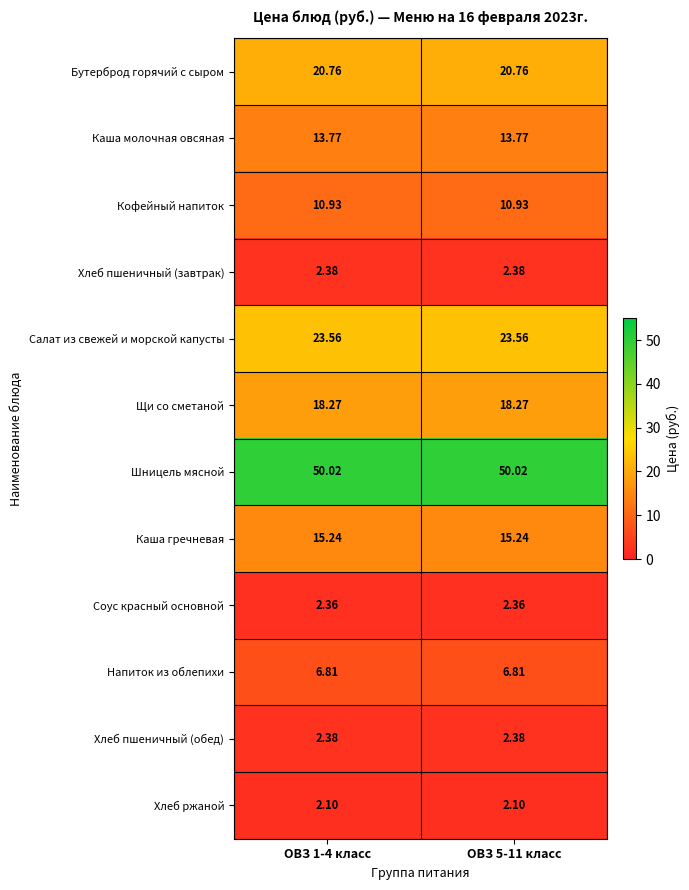

Which series has the largest total across all categories?

Шницель мясной